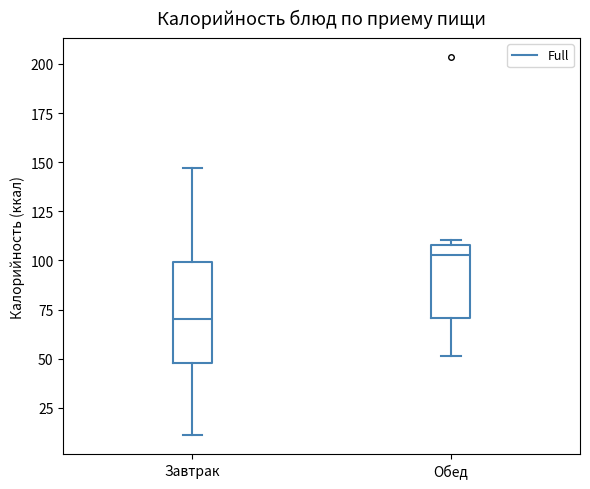

Which box is the tallest, from its lower edge to its upper edge?

Завтрак